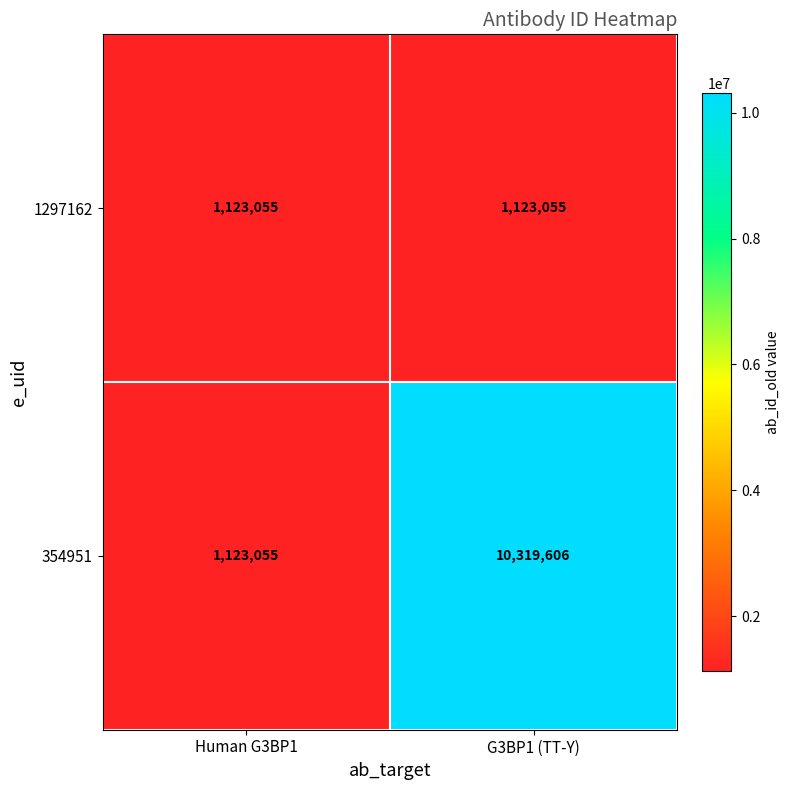

Reading left to right, list all the values displayed in this chart.

1297162: 1123055	1123055
354951: 1123055	10319606